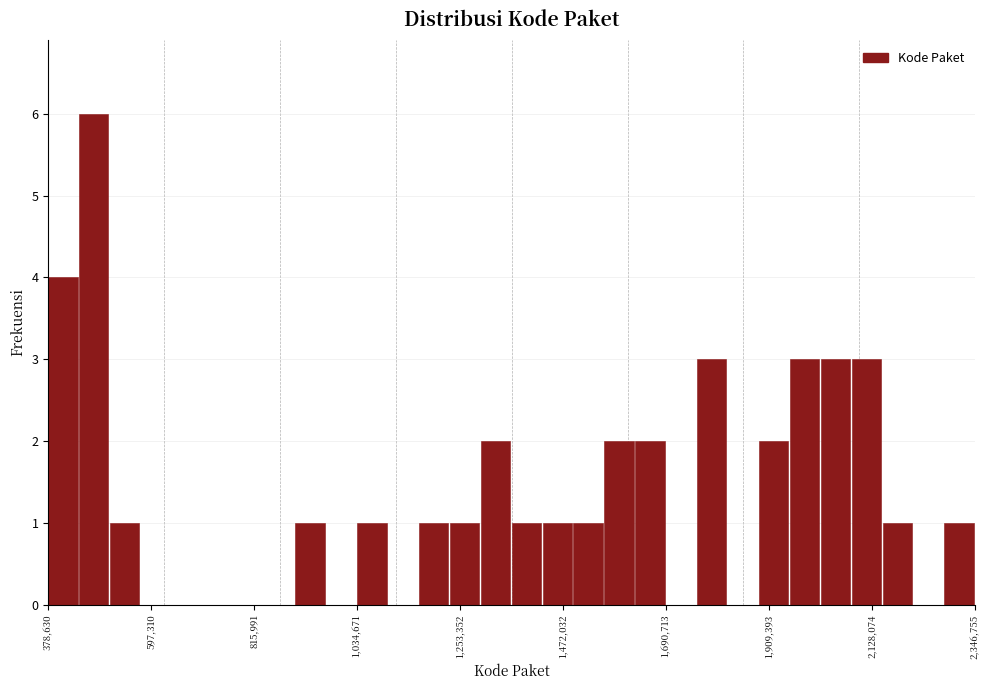

Read against the x-axis, roughly where is the centre of the tallest bar?

500000